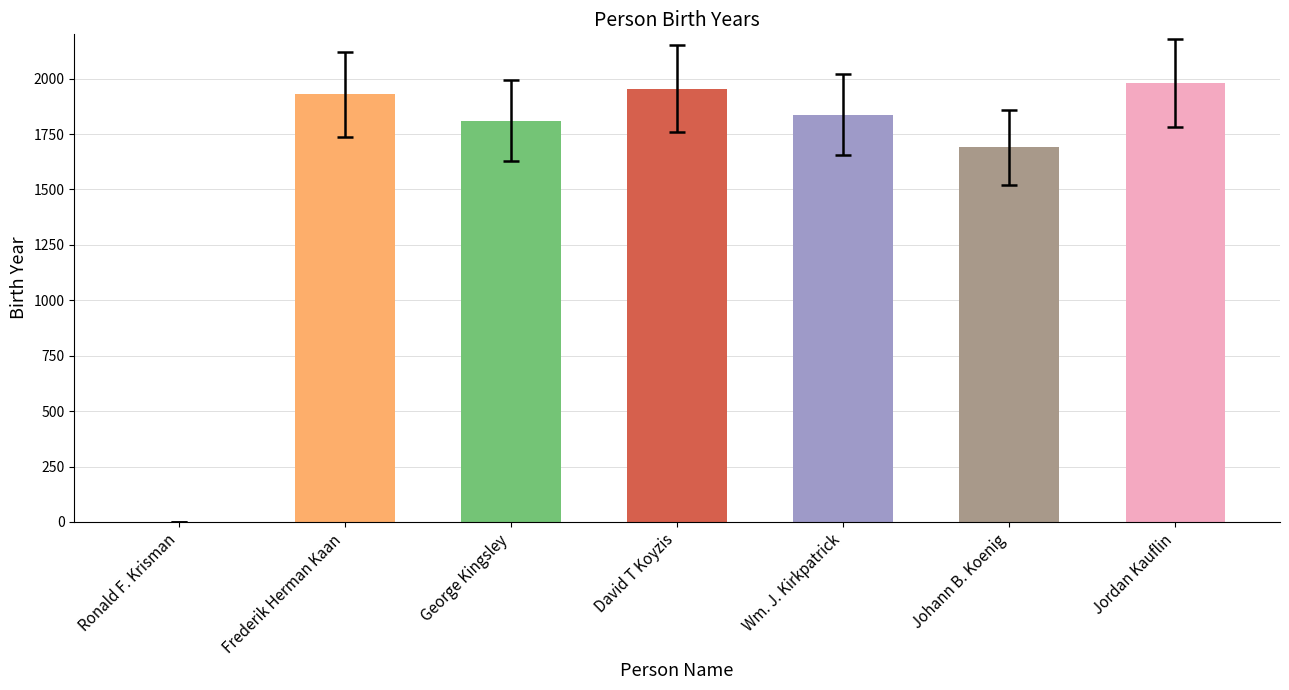

What is the sum of the values at George Kingsley and David T Koyzis?

3766